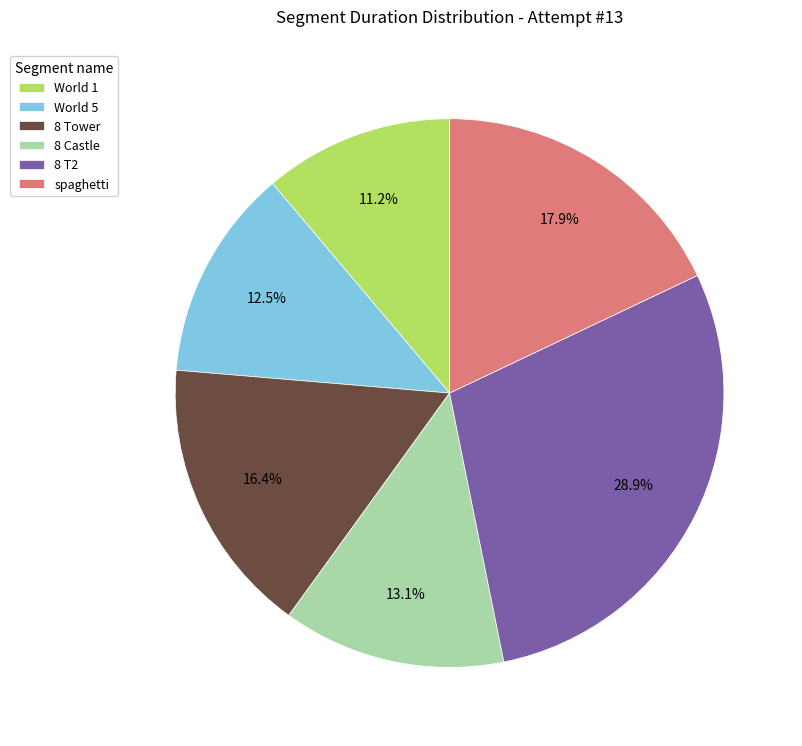

What is the smallest slice in the pie chart?

World 1